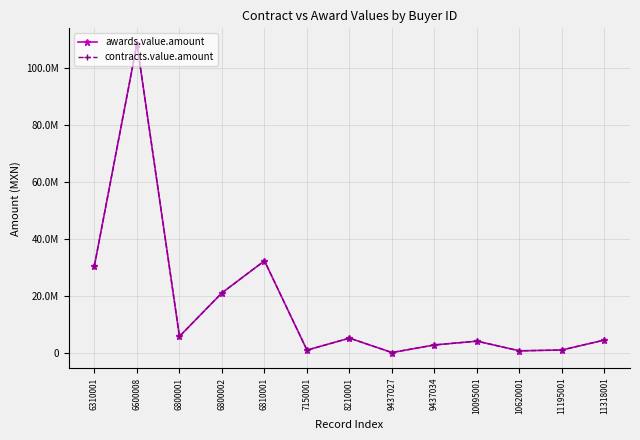

Reading left to right, list all the values displayed in this chart.

awards.value.amount: 6310001=30600000.0	6600008=108495652.2	6800001=5706250.0	6800002=21000000.0	6810001=32251083.6	7150001=885100.0	8210001=5094321.8	9437027=36197.4	9437034=2701771.2	10095001=4035219.6	10620001=630079.7	11195001=936641.9	11318001=4424866.2
contracts.value.amount: 6310001=30600000.0	6600008=108495652.2	6800001=5706250.0	6800002=21000000.0	6810001=32251083.6	7150001=885100.0	8210001=5094321.8	9437027=36197.4	9437034=2701771.2	10095001=4035219.6	10620001=630079.7	11195001=936641.9	11318001=4424866.2